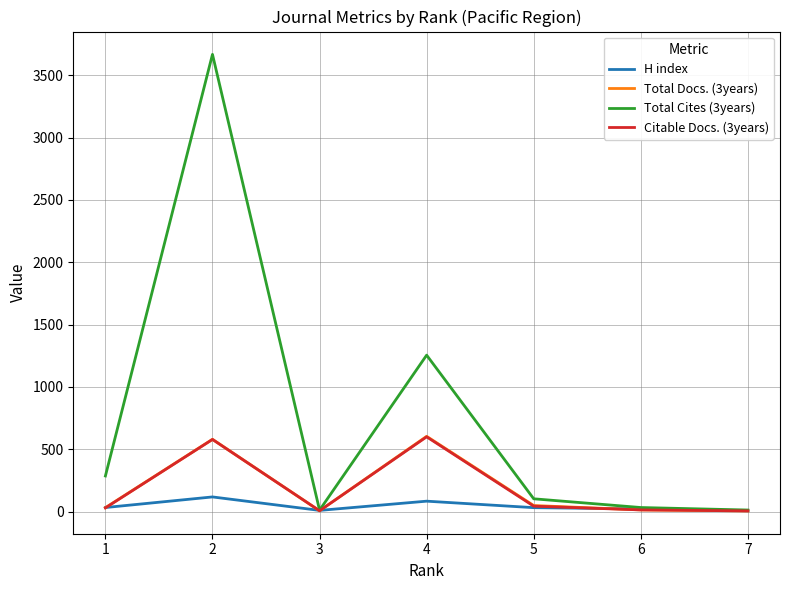

The value of Citable Docs. (3years) at 2 is 579. True or false?

True